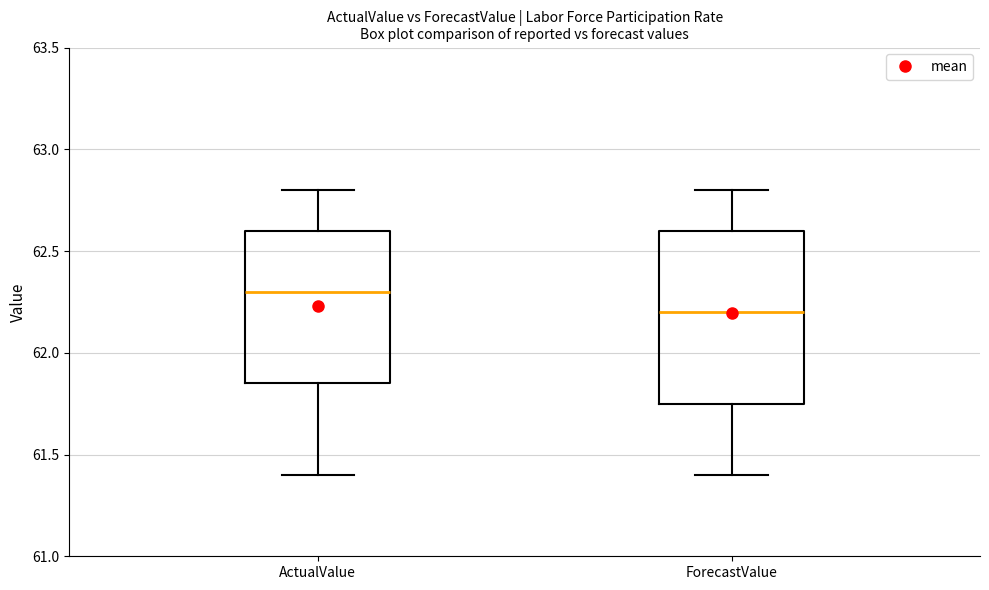

Reading left to right, transcribe this box plot: for each box, give where its median line is, the range the box spans, and where its two whiskers end, as read against the y-axis. The values are not printed on the chart, so give them approximately, as read against the axis.

ActualValue: median 62.30, box 61.85 to 62.60, whiskers 61.40 to 62.80
ForecastValue: median 62.20, box 61.75 to 62.60, whiskers 61.40 to 62.80